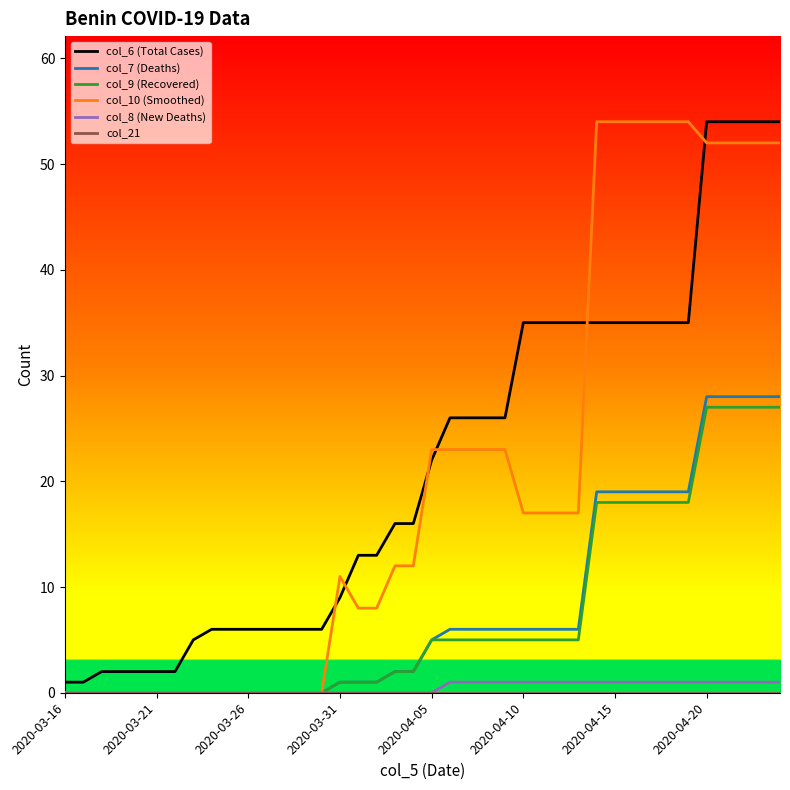

Which series has the widest spread of values?

col_10 (Smoothed)